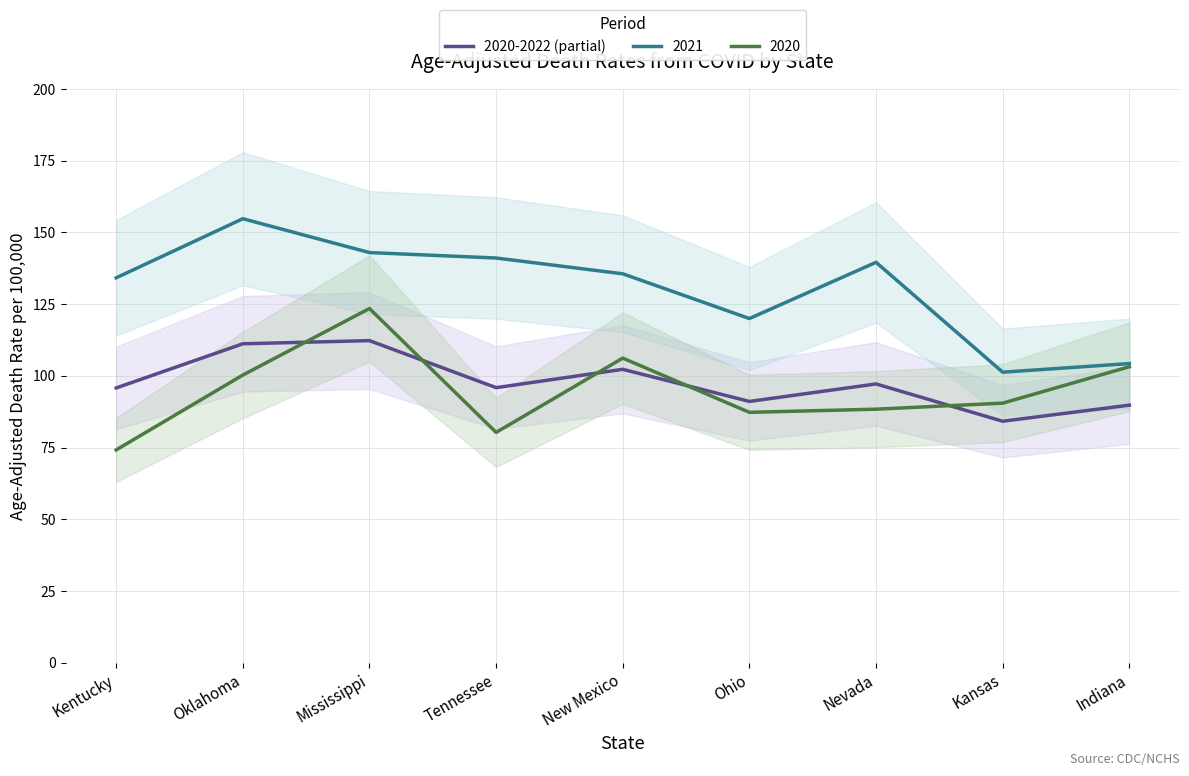

The chart shows a value of 112.3 at Mississippi. True or false?

True